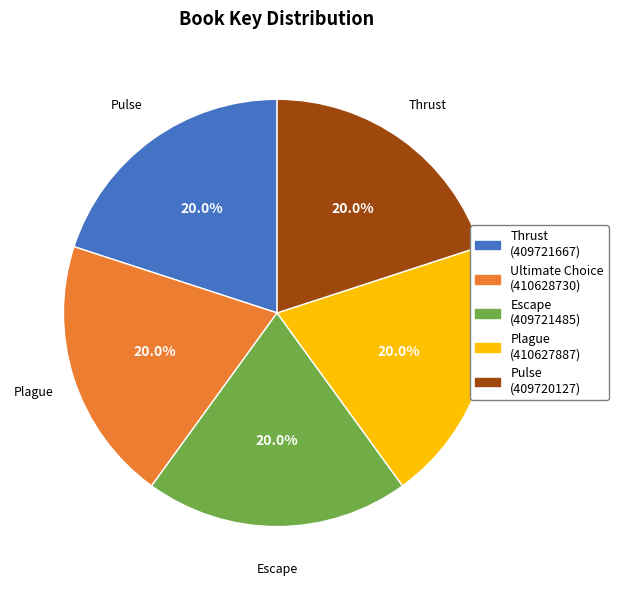

Is there any slice that represents more than half of the pie?

No